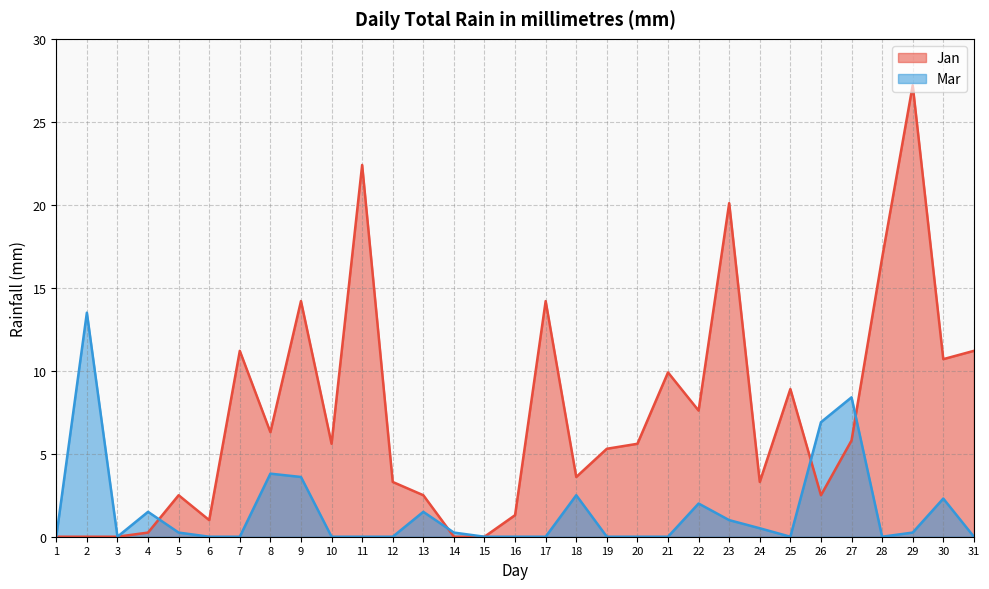

What is the highest value of the Jan series?

27.2